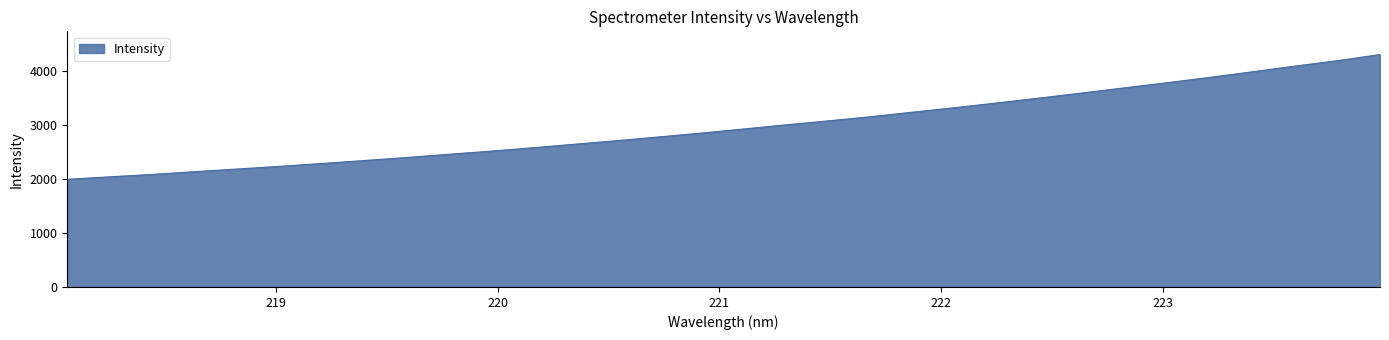

What is the maximum value shown in the chart?

4294.5